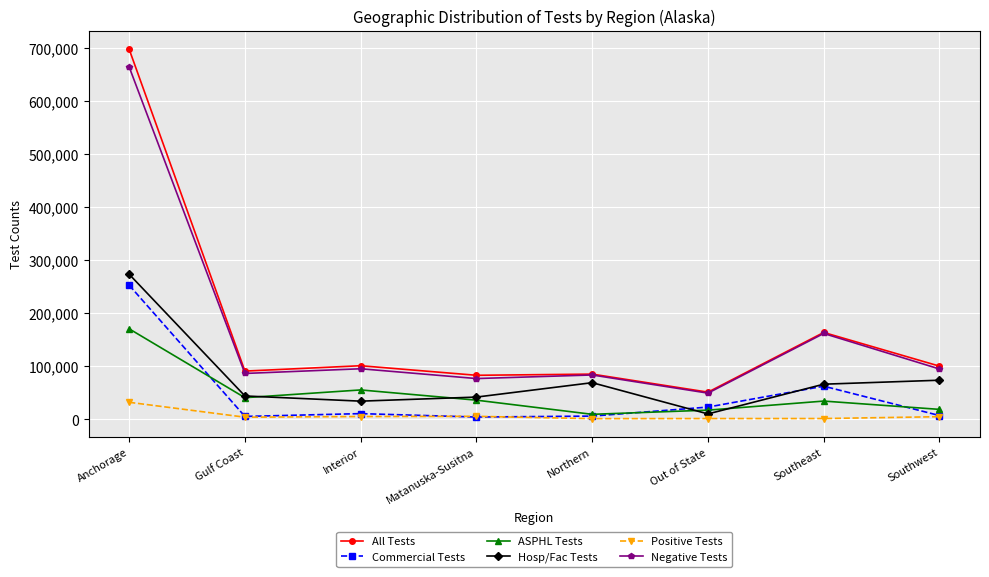

At which label does Positive Tests reach its peak?

Anchorage